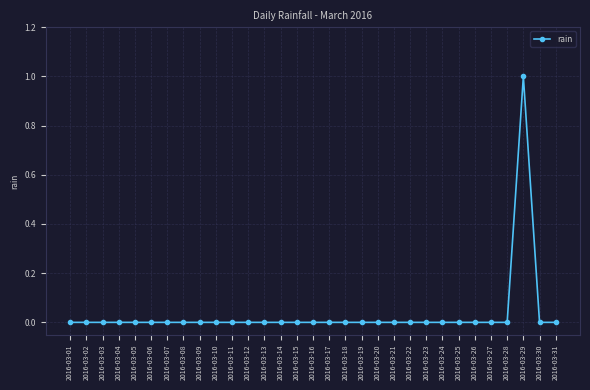

Is this an area chart (filled region under the line)?

No